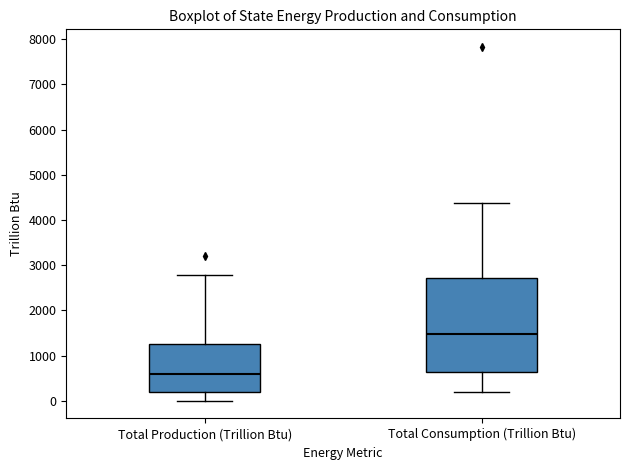

Comparing the boxes themselves (not the whiskers), which one is the tallest?

Total Consumption (Trillion Btu)